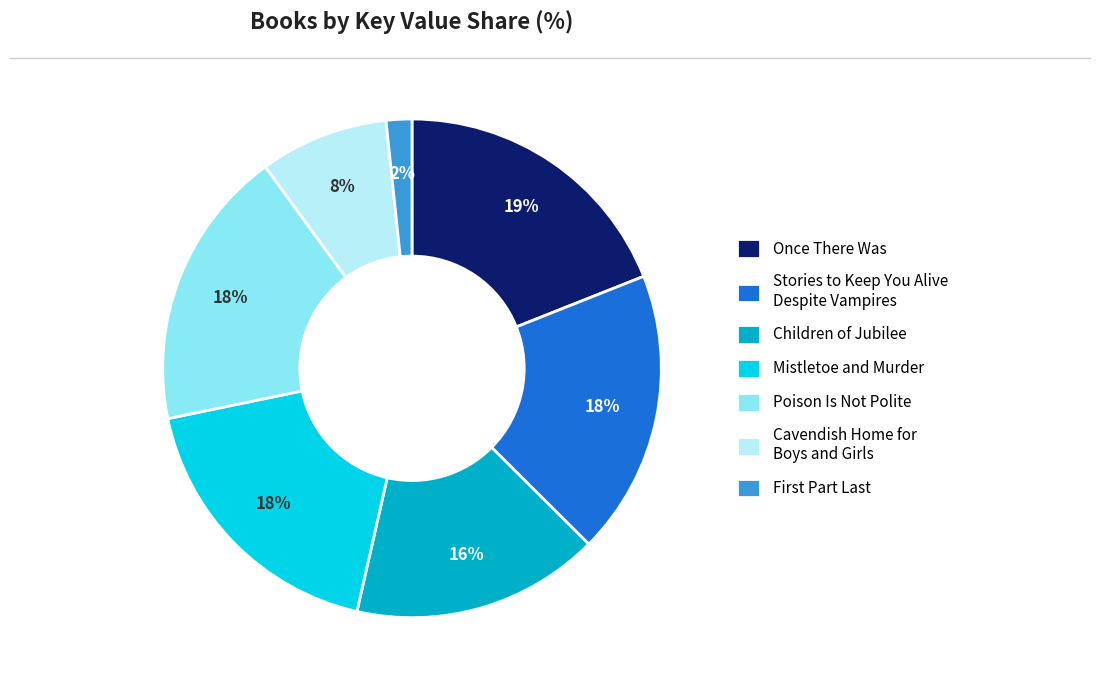

Is it true that Cavendish Home for Boys and Girls is 17% of the pie?

False